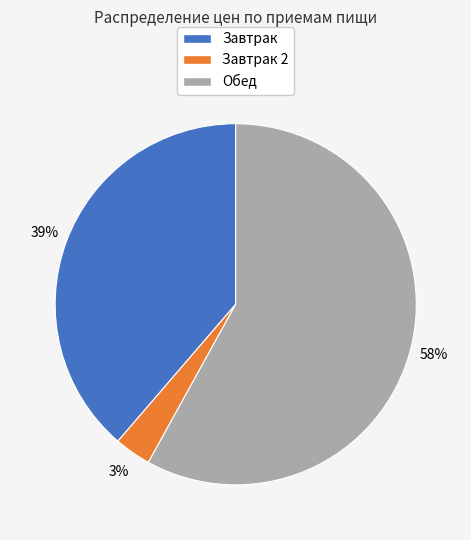

Rank the categories by value from highest to lowest.

Обед, Завтрак, Завтрак 2